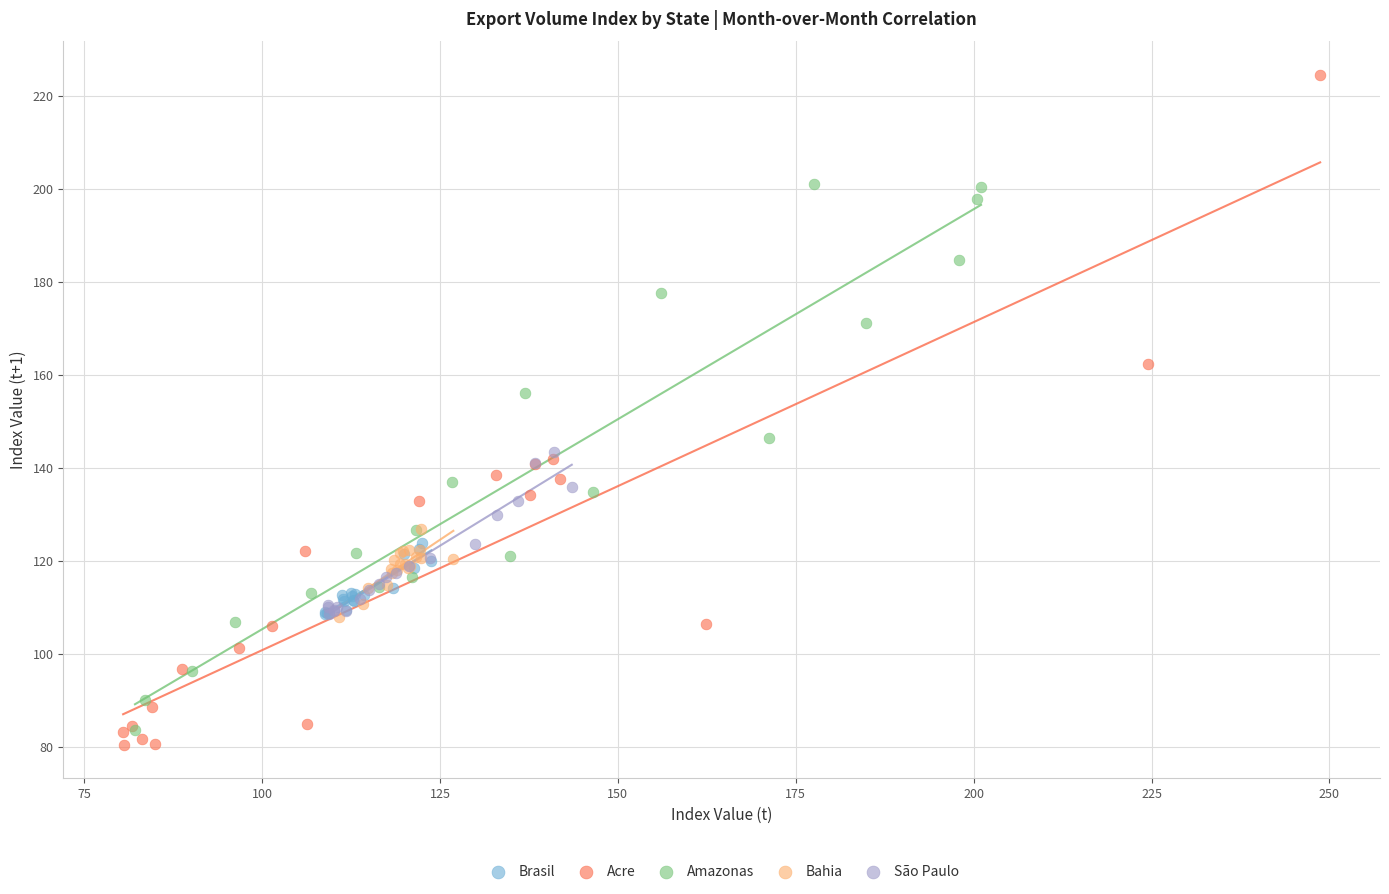

Which series reaches the minimum Y coordinate?

Acre